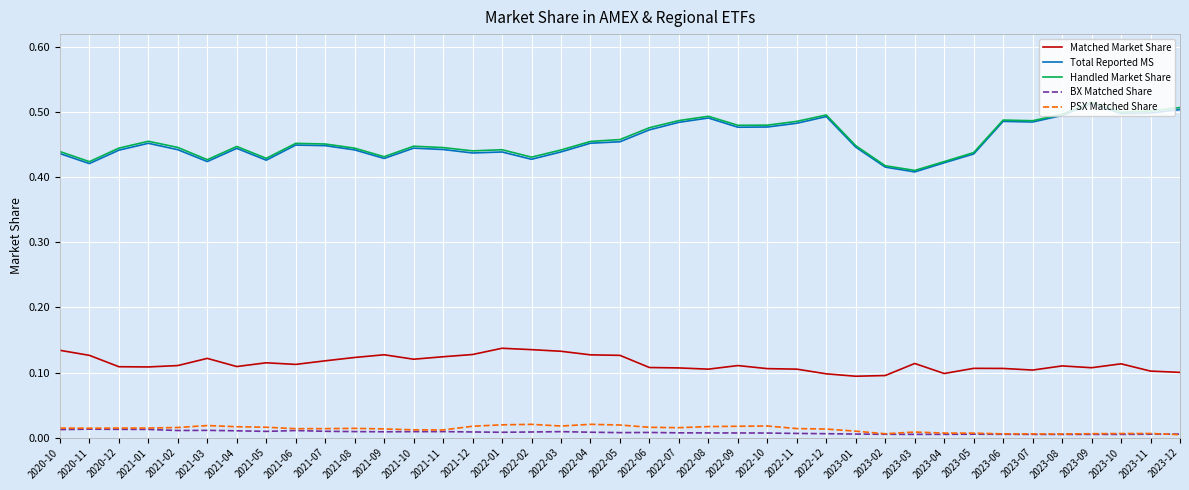

True or false: PSX Matched Share and Handled Market Share cross at least once.

False